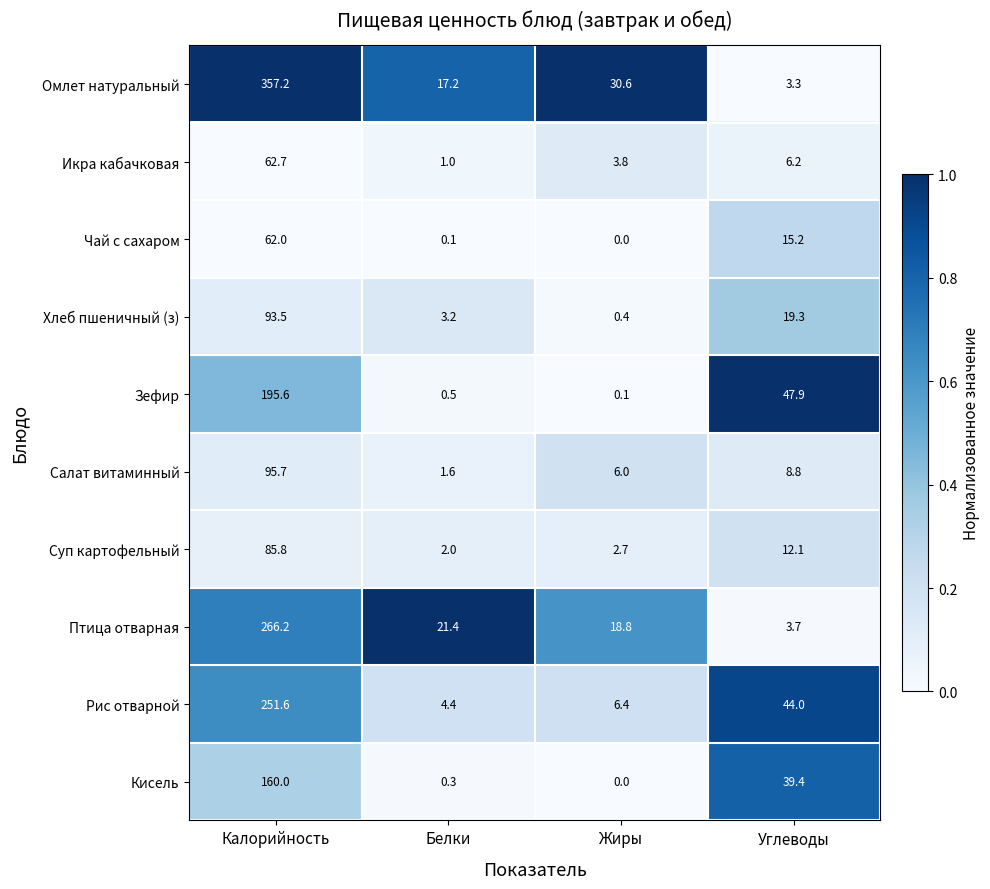

Between Калорийность and Белки, which series saw the biggest shift?

Омлет натуральный